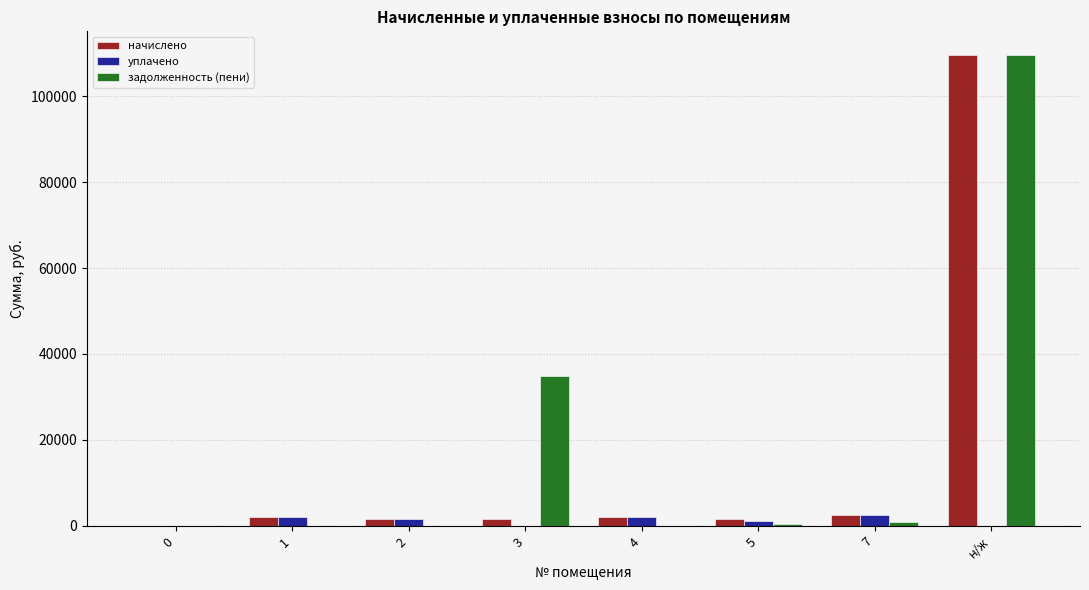

What is the difference between the задолженность (пени) values at 0 and 7?

800.4